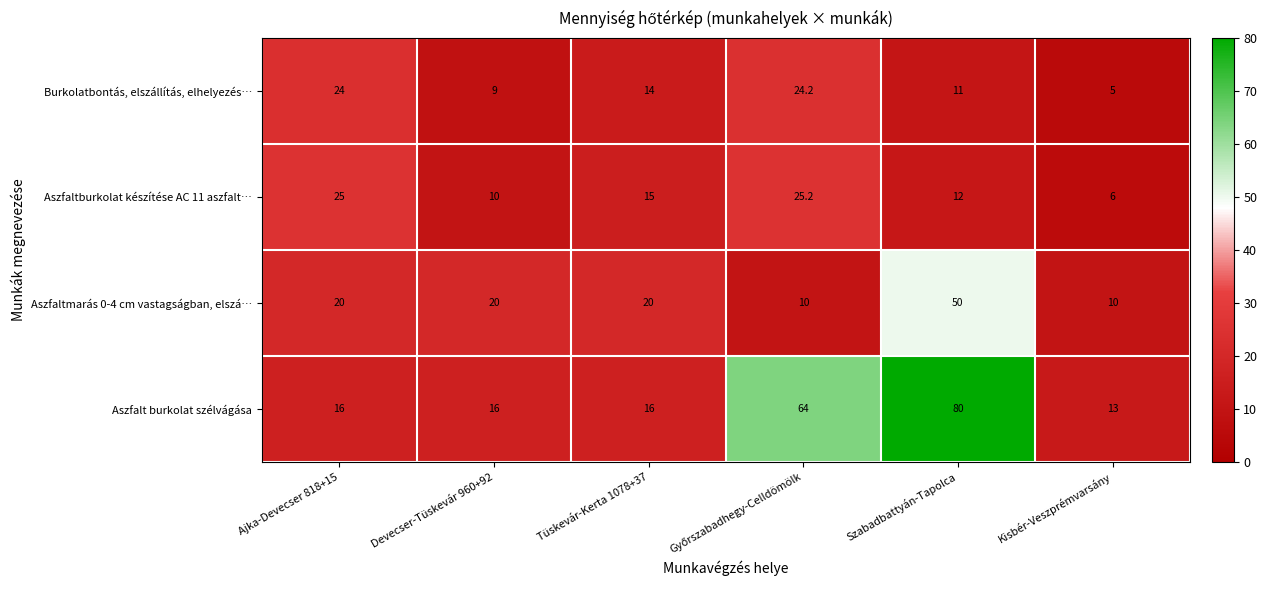

At which category is the sum across all series the highest?

Szabadbattyán-Tapolca